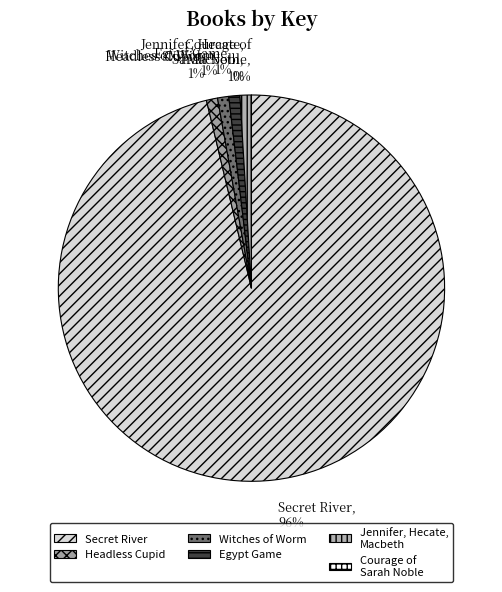

Does any single category account for the majority?

Yes